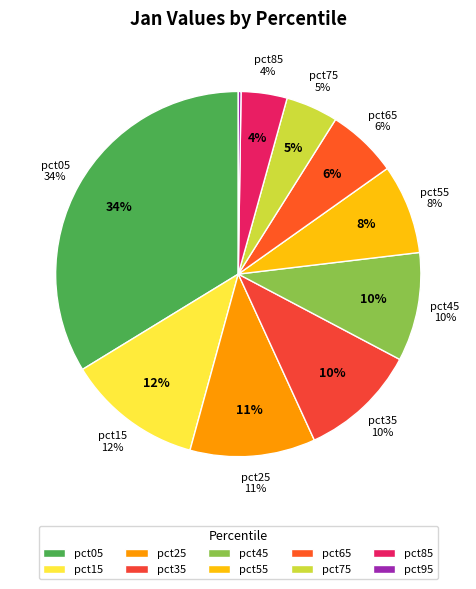

To the nearest percent, what is the average slice percentage?

10%